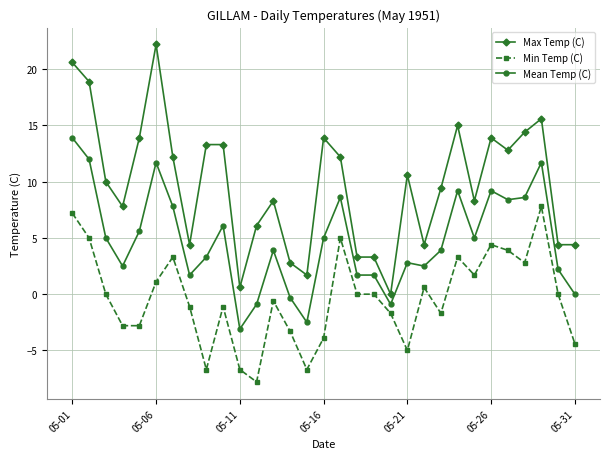

Rank the series by their maximum value, from lowest to highest.

Min Temp (C), Mean Temp (C), Max Temp (C)